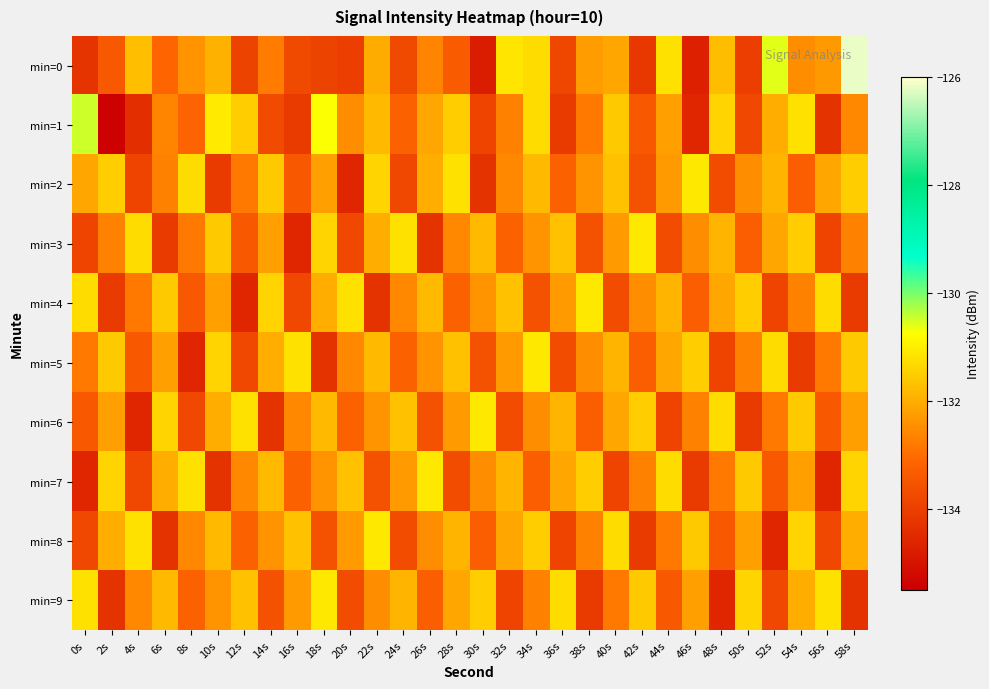

Which series has the largest range (max minus min)?

min=0